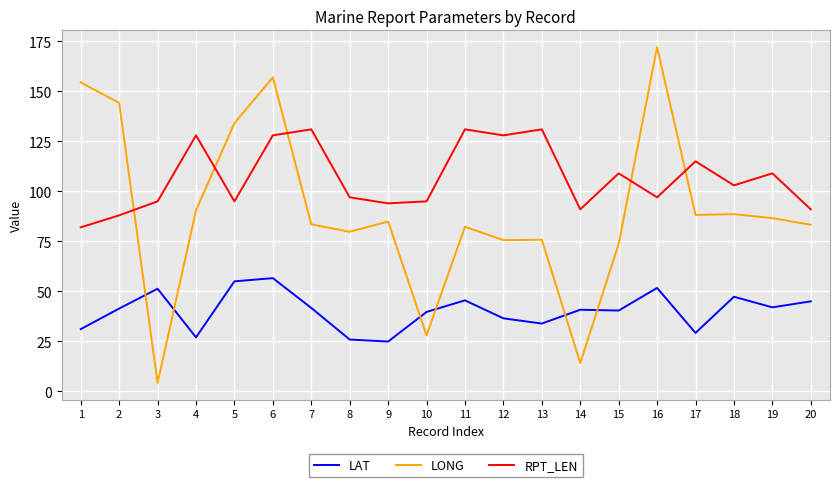

What is the spread (max minus min) of values at 2?

102.8